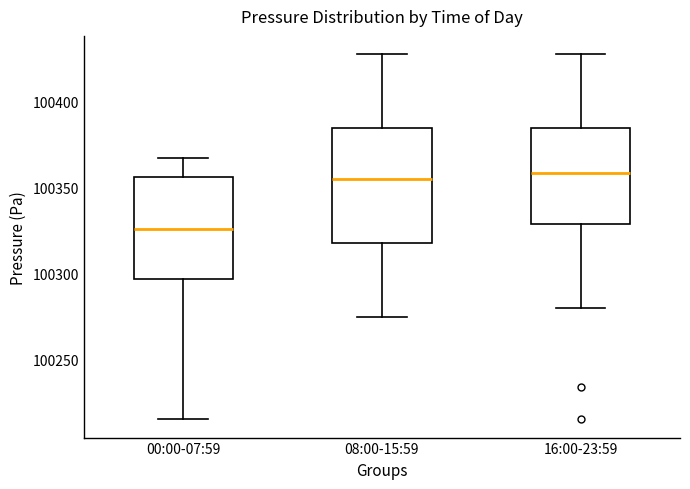

Which box is the tallest, from its lower edge to its upper edge?

08:00-15:59